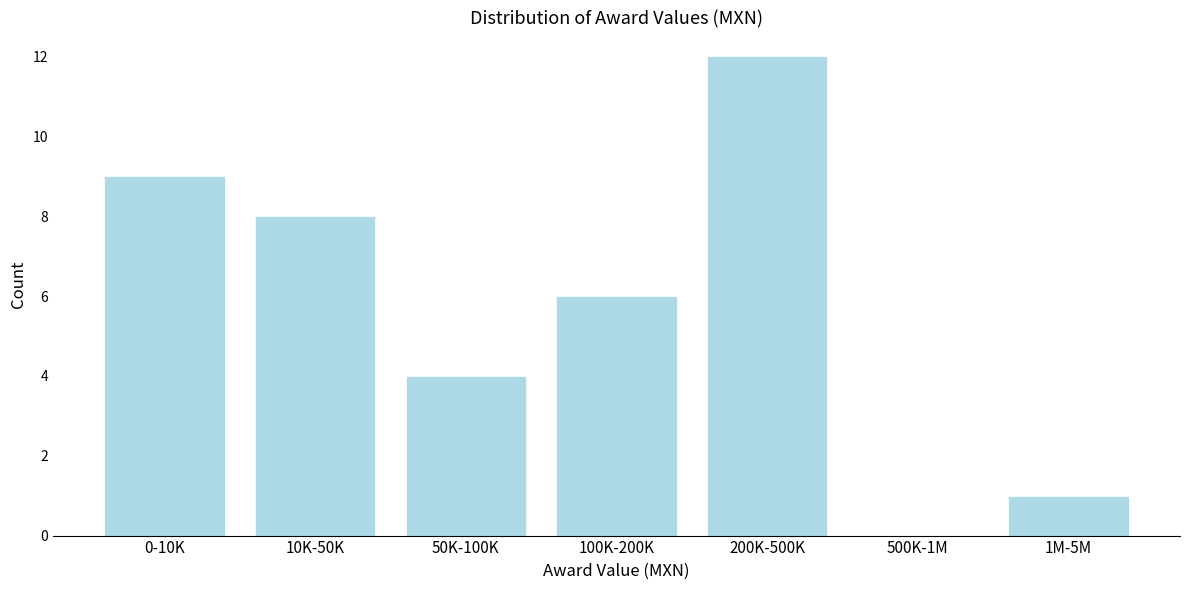

Reading right to left, transcribe all the data shown in this chart.

1M-5M=1	500K-1M=0	200K-500K=12	100K-200K=6	50K-100K=4	10K-50K=8	0-10K=9